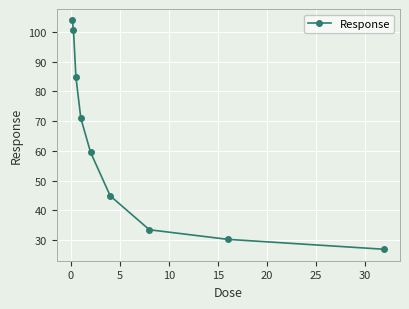

What is the value of the 2nd point from the left?

100.6